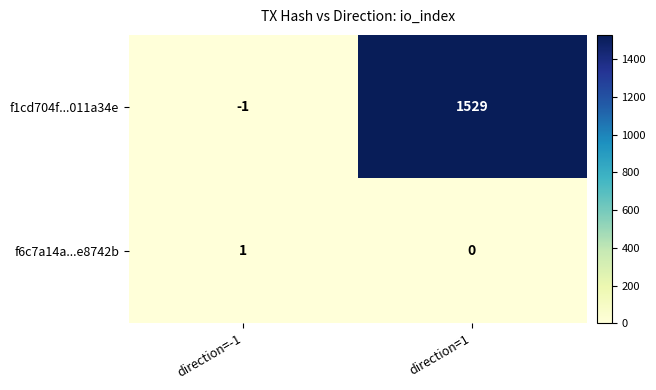

Reading right to left, list all the values displayed in this chart.

f1cd704f...011a34e: 1529	-1
f6c7a14a...e8742b: 0	1